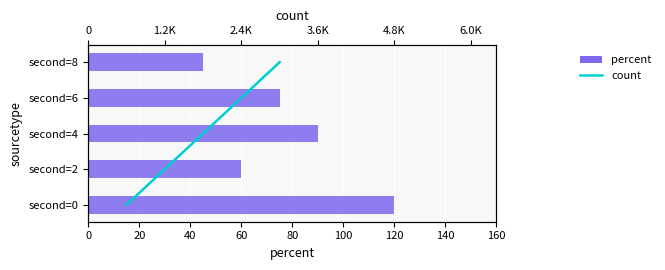

Which series changed the most between 0 and 60?

percent